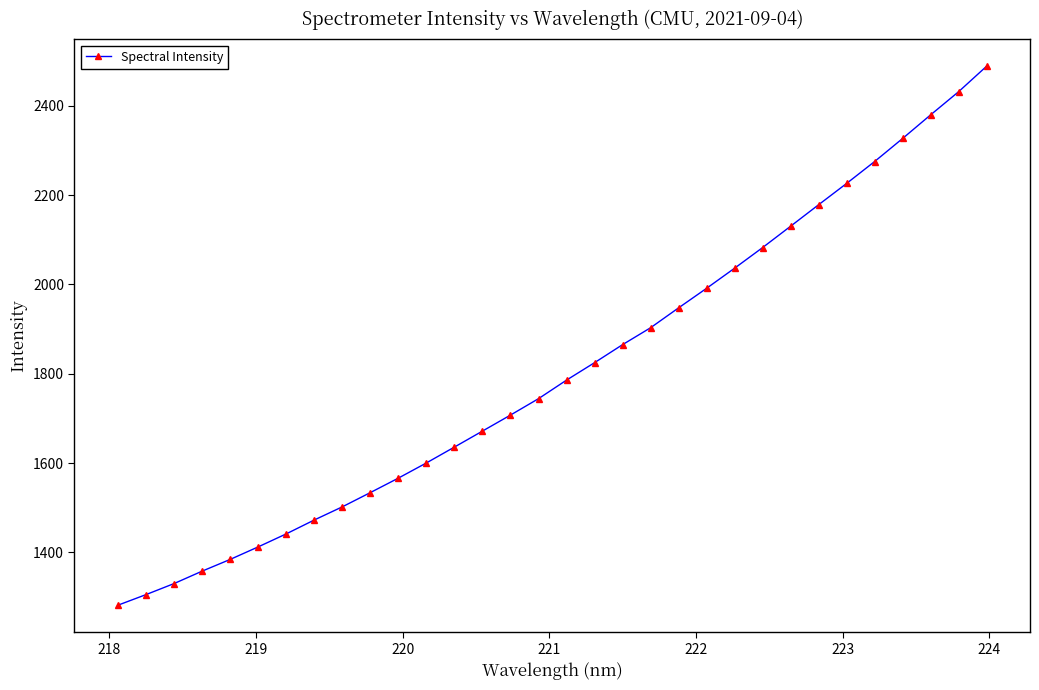

What is the difference between the maximum and minimum values?

1206.3